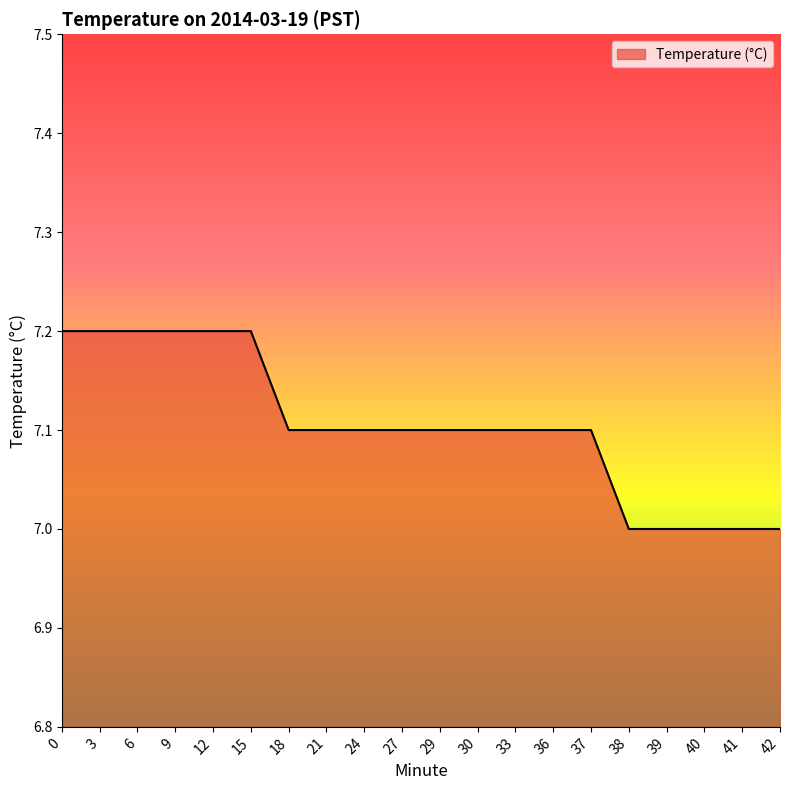

How many categories are shown in the chart?

20